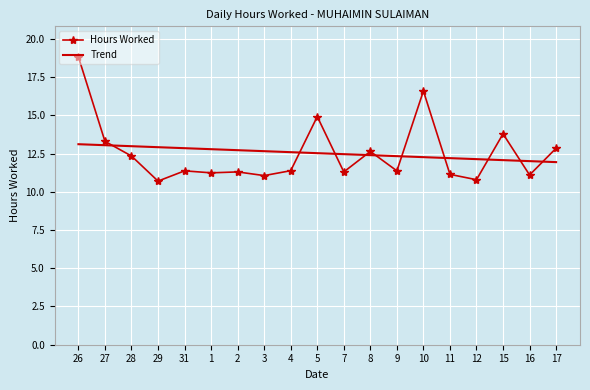

At which label is Hours Worked closest to 14?

15